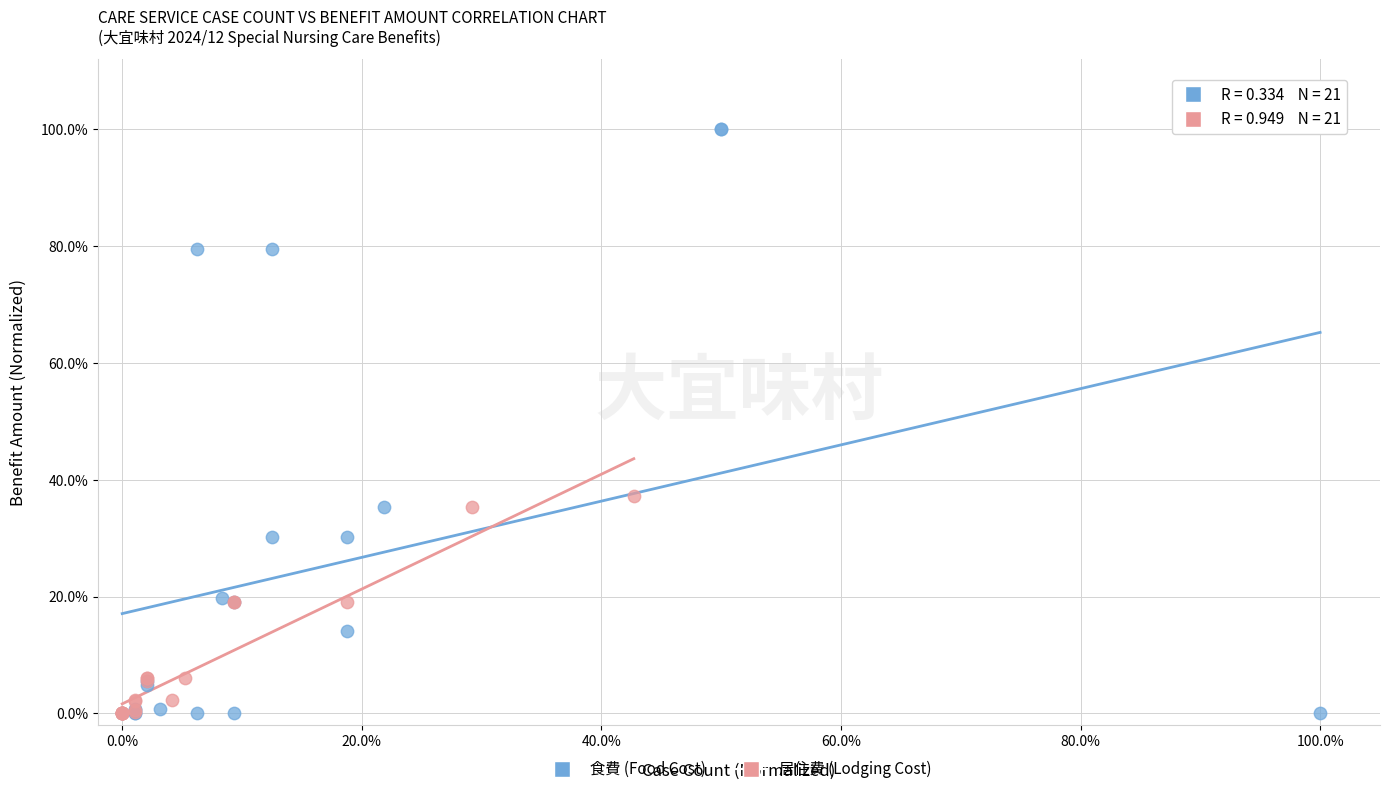

Which series reaches the maximum Y coordinate?

食費 (Food Cost)